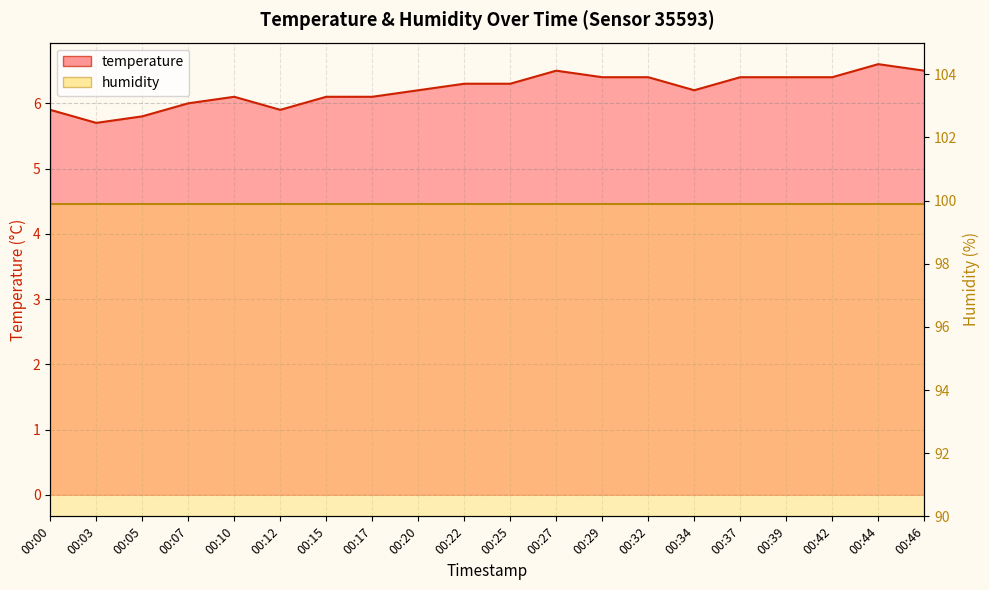

List the labels in order of value, largest first.

00:44, 00:27, 00:46, 00:29, 00:32, 00:37, 00:39, 00:42, 00:22, 00:25, 00:20, 00:34, 00:10, 00:15, 00:17, 00:07, 00:00, 00:12, 00:05, 00:03